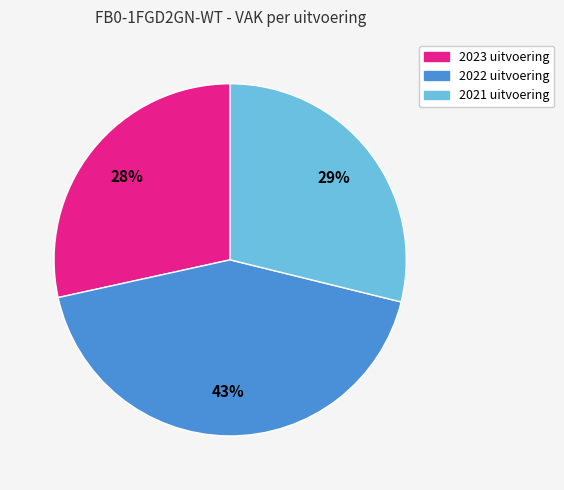

Combined, do 2022 uitvoering and 2023 uitvoering account for over 50%?

Yes